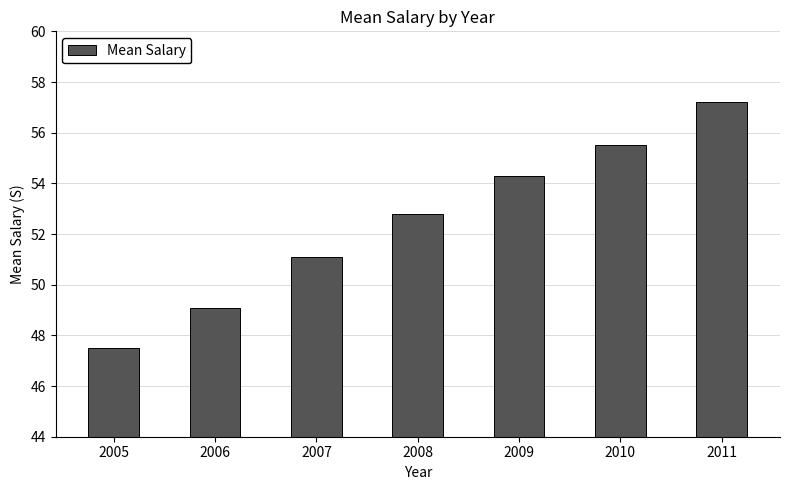

What is the sum of the values at 2006 and 2007?

100.2